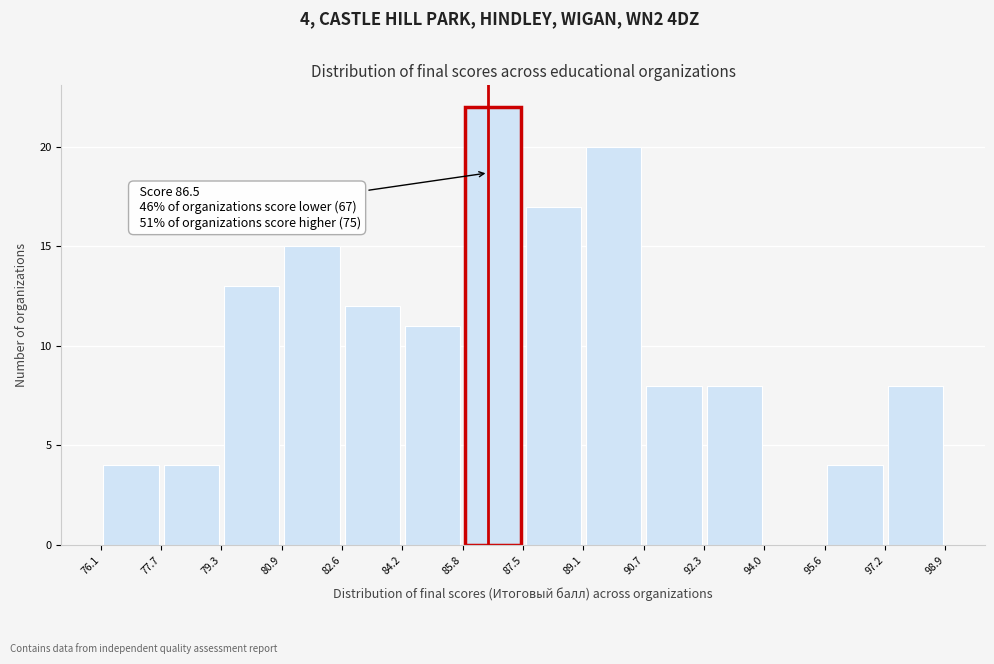

Over which range of the x-axis is the bar tallest?

85.8 to 87.5